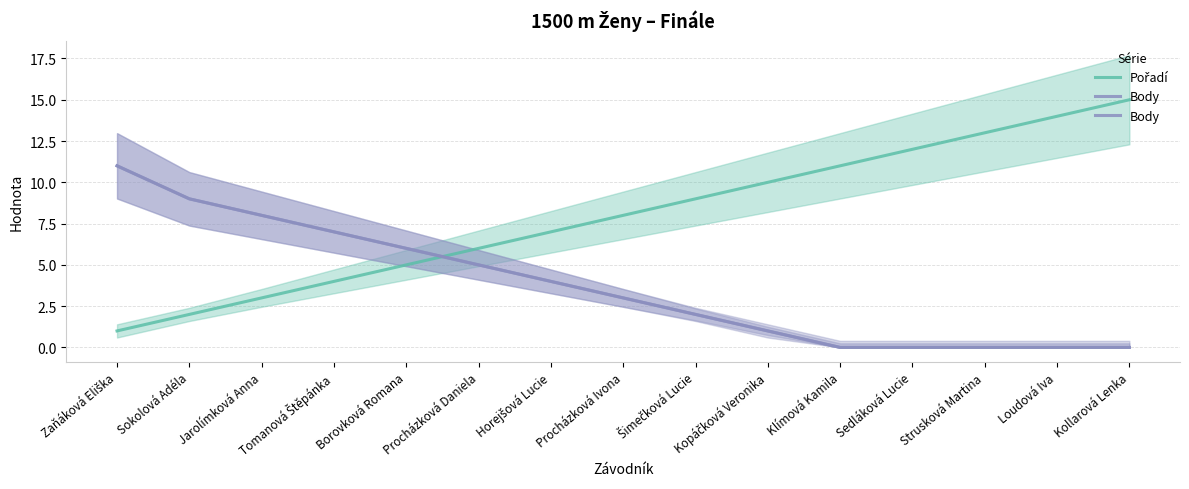

How many data points in Pořadí are less than 8?

7